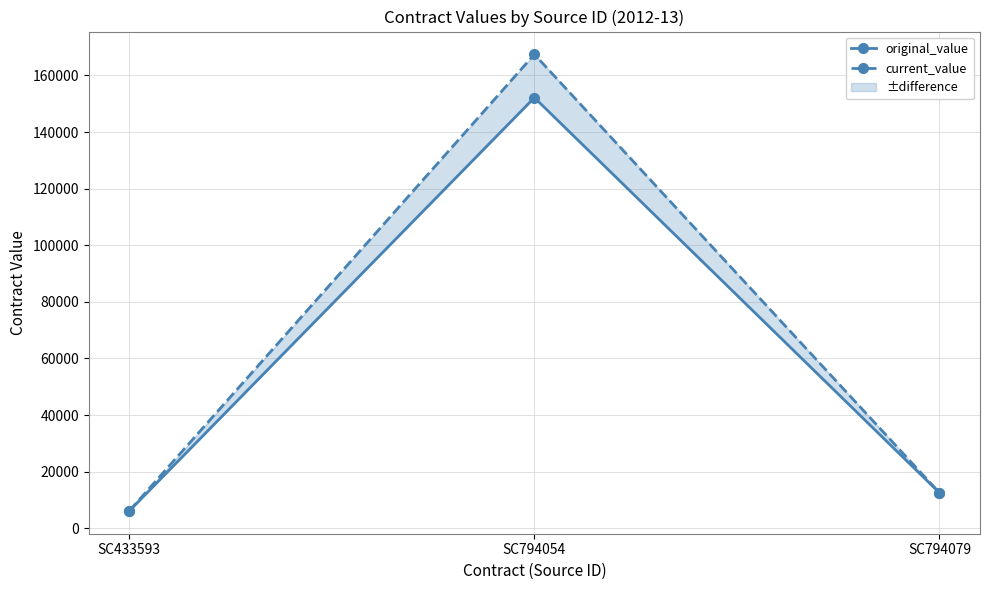

Is it true that current_value equals 6120.0 at SC433593?

True